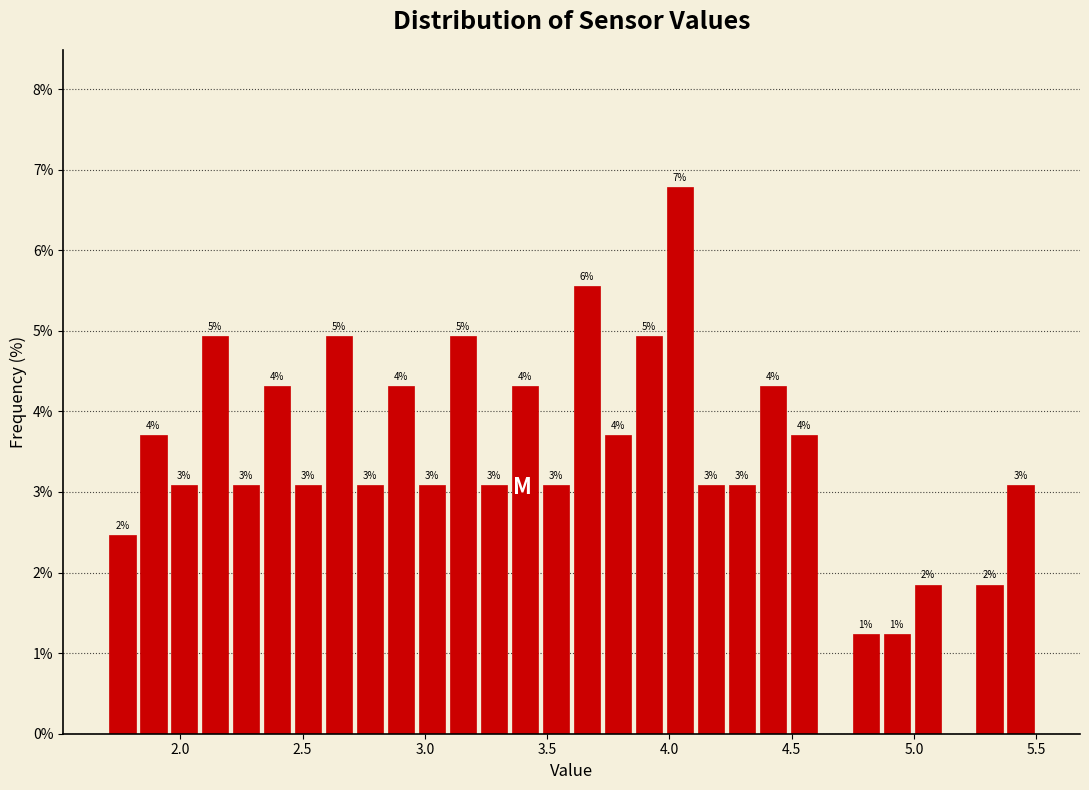

Read against the x-axis, roughly where is the centre of the tallest bar?

4.05